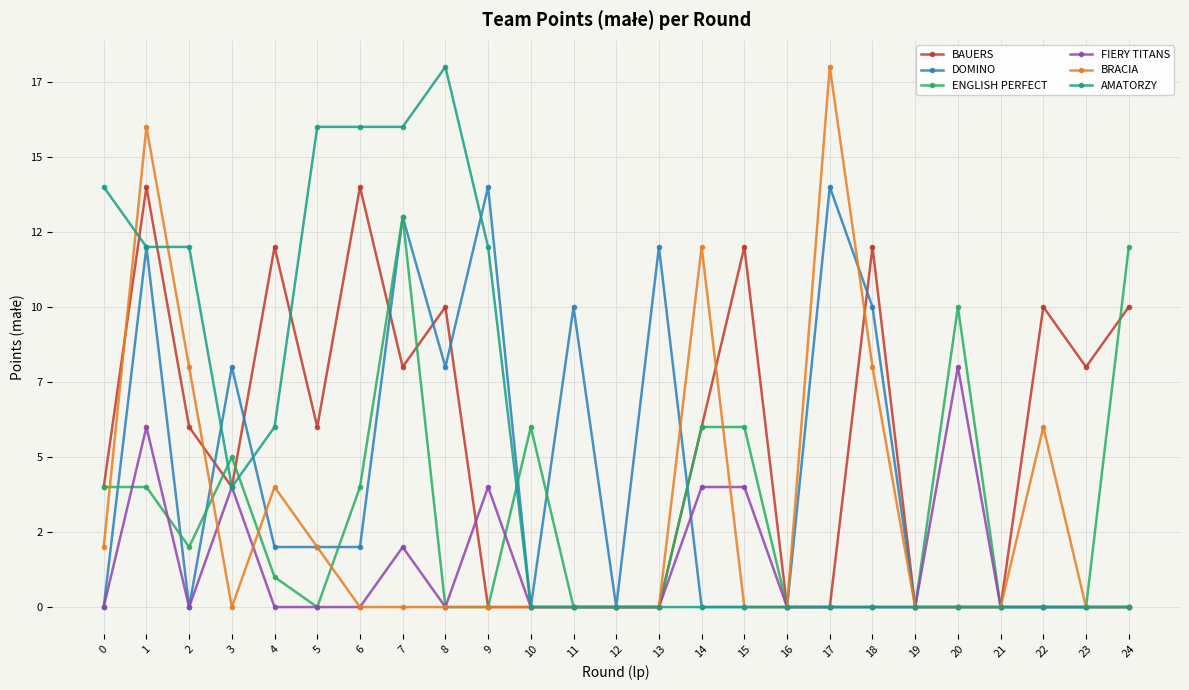

What is the difference between the BAUERS values at 8 and 21?

10